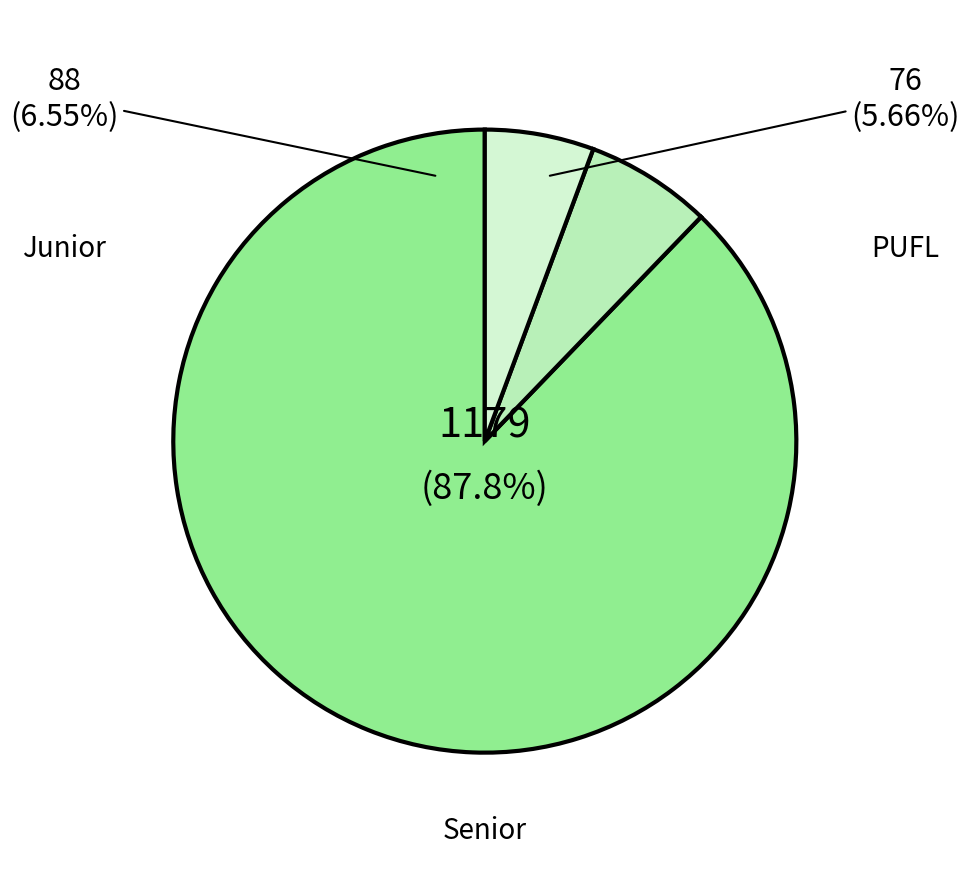

To the nearest percent, what percentage of the pie is PUFL?

6%